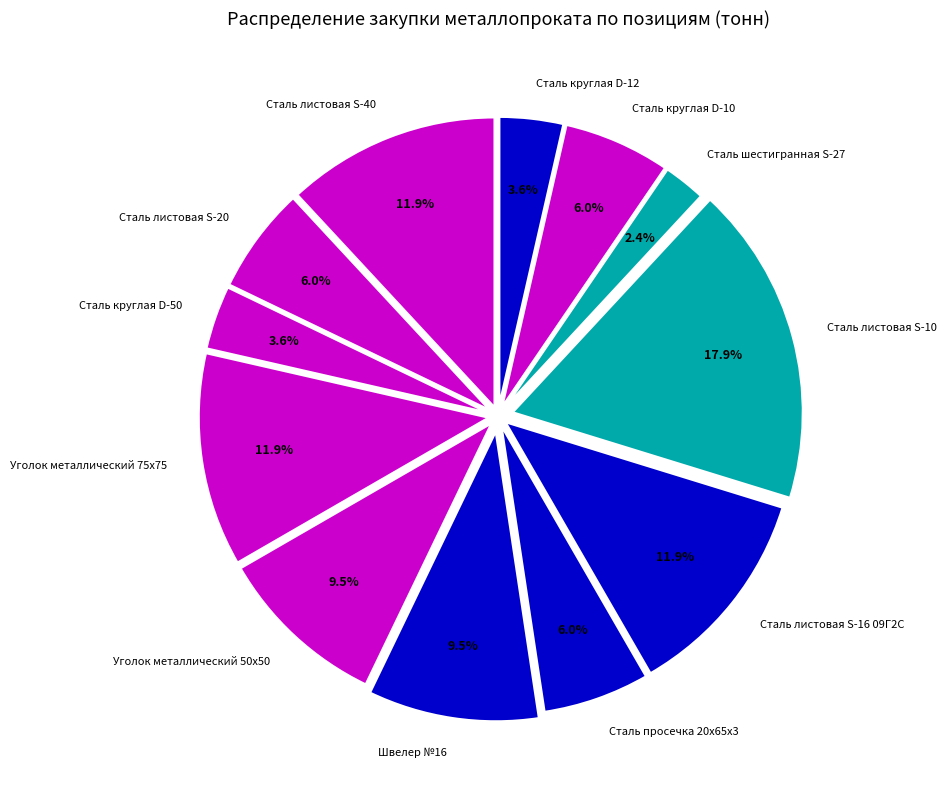

To the nearest percent, what percentage of the pie is Сталь круглая D-50?

4%